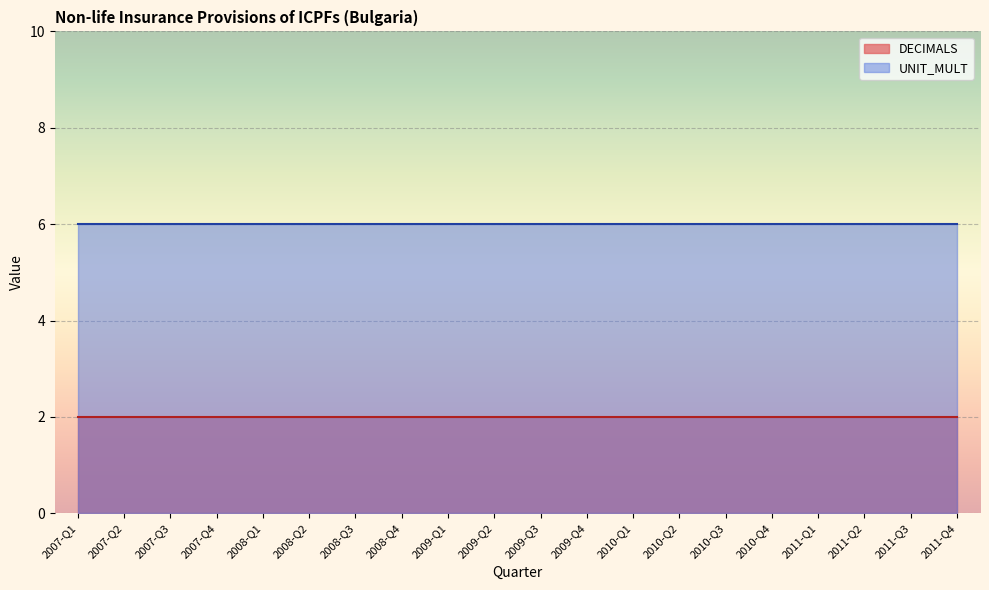

At how many categories does at least one series exceed 5?

20